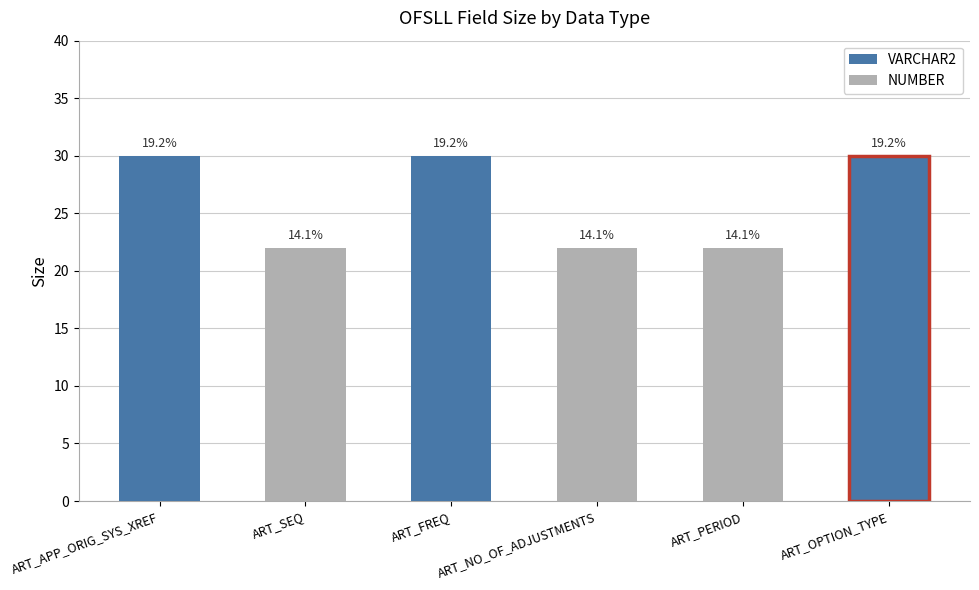

Count the number of data series in this chart.

2